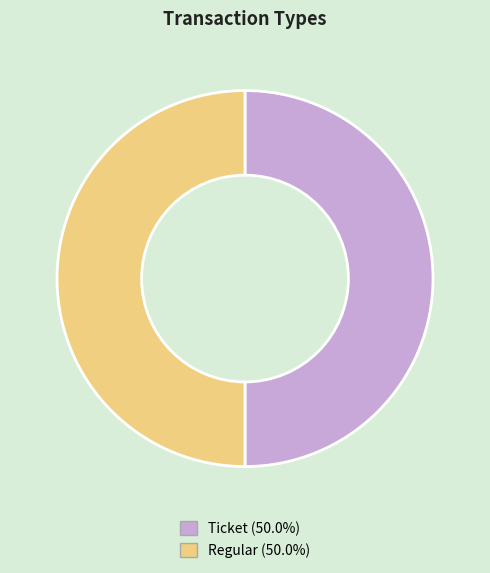

Combined, do Regular and Ticket account for over 50%?

Yes